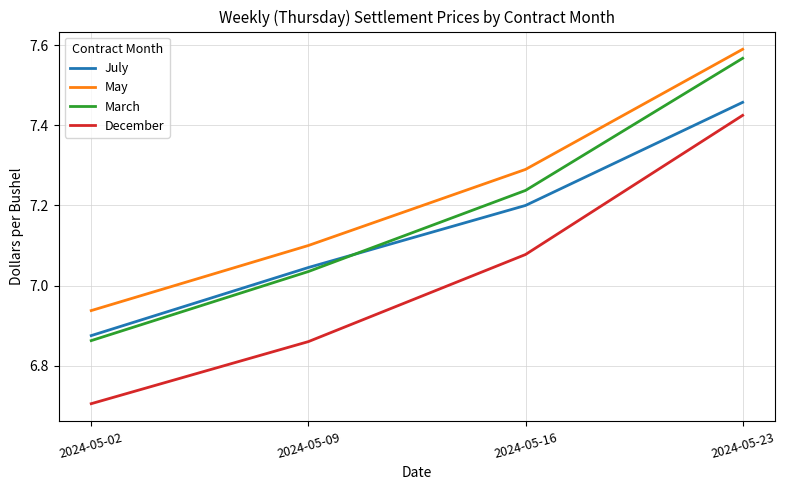

Which series has the widest spread of values?

December